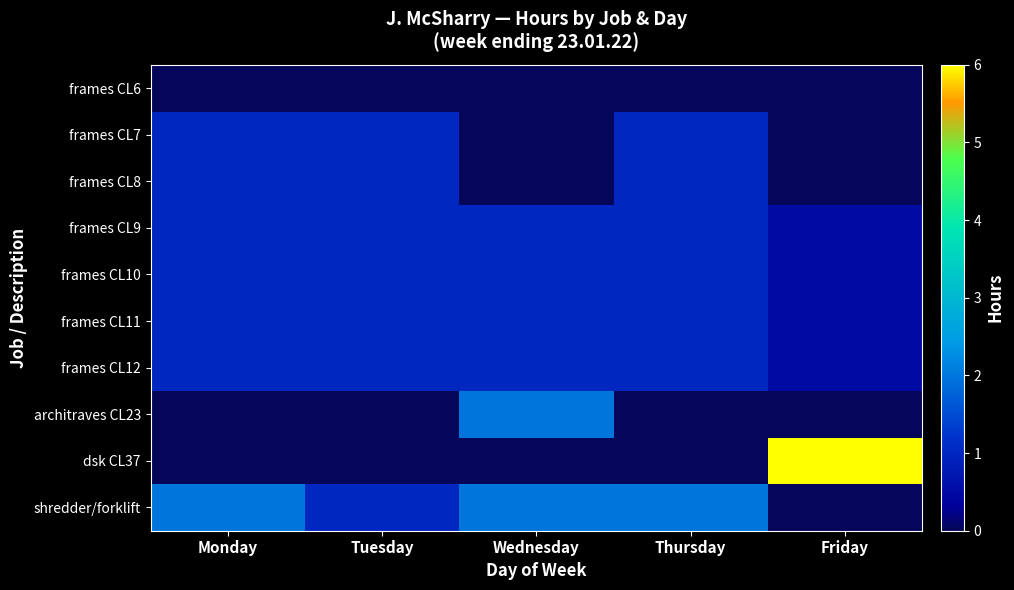

Reading left to right, what are all the values shown in this chart?

frames CL6: Monday=0.0	Tuesday=0.0	Wednesday=0.0	Thursday=0.0	Friday=0.0
frames CL7: Monday=1.0	Tuesday=1.0	Wednesday=0.0	Thursday=1.0	Friday=0.0
frames CL8: Monday=1.0	Tuesday=1.0	Wednesday=0.0	Thursday=1.0	Friday=0.0
frames CL9: Monday=1.0	Tuesday=1.0	Wednesday=1.0	Thursday=1.0	Friday=0.5
frames CL10: Monday=1.0	Tuesday=1.0	Wednesday=1.0	Thursday=1.0	Friday=0.5
frames CL11: Monday=1.0	Tuesday=1.0	Wednesday=1.0	Thursday=1.0	Friday=0.5
frames CL12: Monday=1.0	Tuesday=1.0	Wednesday=1.0	Thursday=1.0	Friday=0.5
architraves CL23: Monday=0.0	Tuesday=0.0	Wednesday=2.0	Thursday=0.0	Friday=0.0
dsk CL37: Monday=0.0	Tuesday=0.0	Wednesday=0.0	Thursday=0.0	Friday=6.0
shredder/forklift: Monday=2.0	Tuesday=1.0	Wednesday=2.0	Thursday=2.0	Friday=0.0